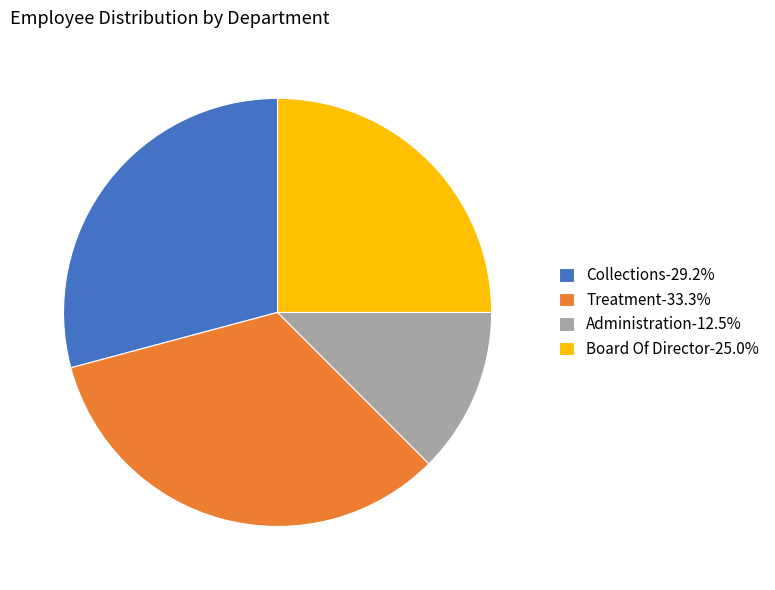

Is there a majority slice in this chart?

No